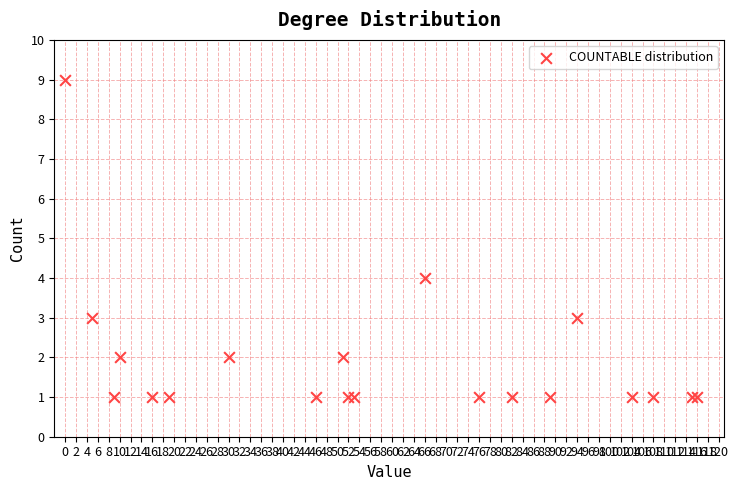

What Y value in the scatter plot is closest to 5?

4